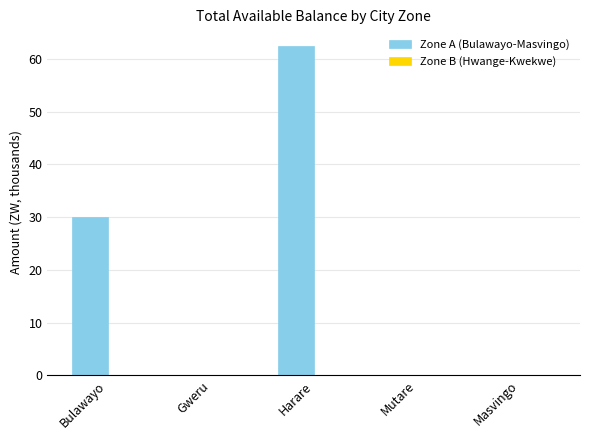

Where is the data nearest to the value 31?

Bulawayo